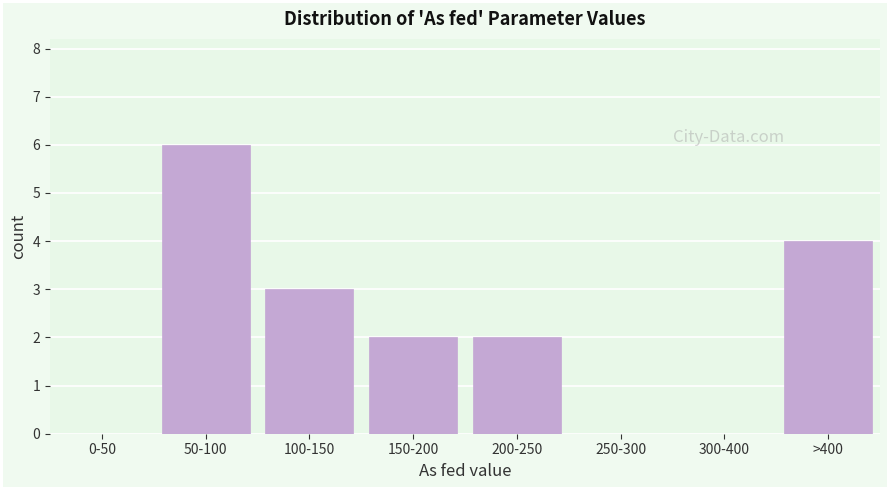

Reading right to left, extract all data points from this chart.

>400=4	300-400=0	250-300=0	200-250=2	150-200=2	100-150=3	50-100=6	0-50=0